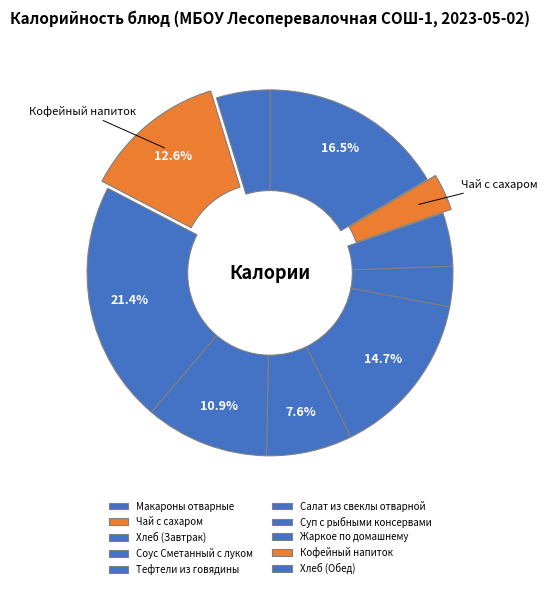

Is it true that Хлеб (Завтрак) is 11% of the pie?

False